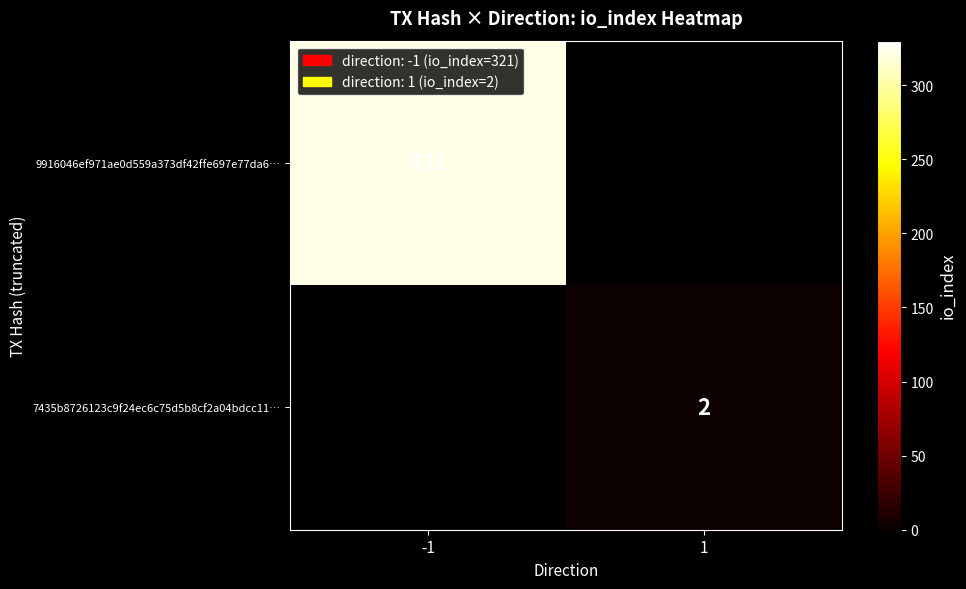

Is it true that 9916046ef971ae0d559a373df42ffe697e77da6… equals 104 at -1?

False